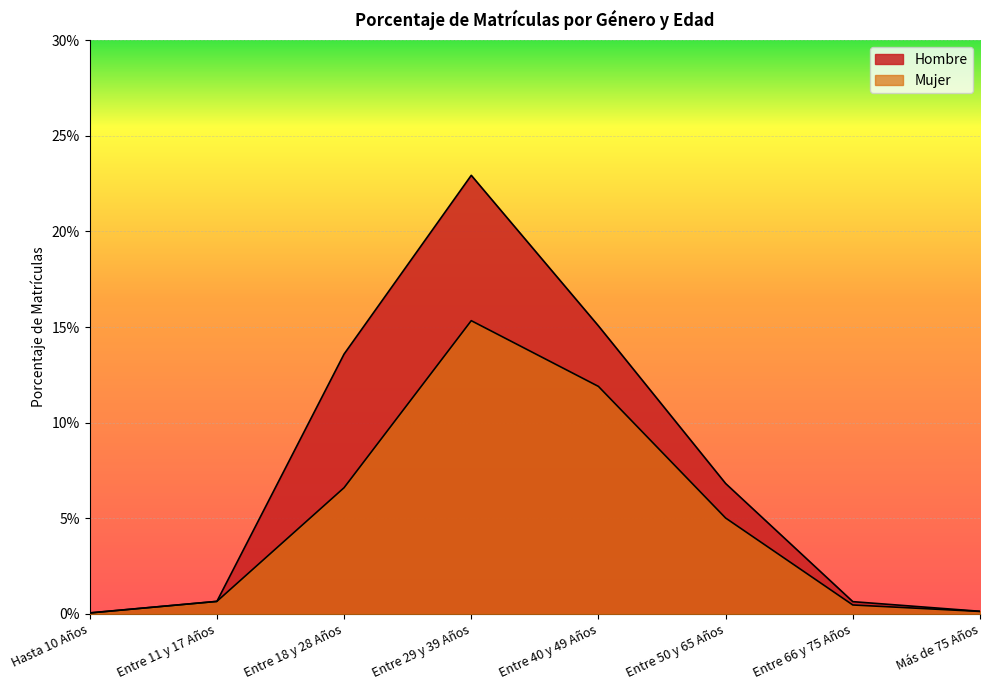

How many lines are shown in the chart?

2